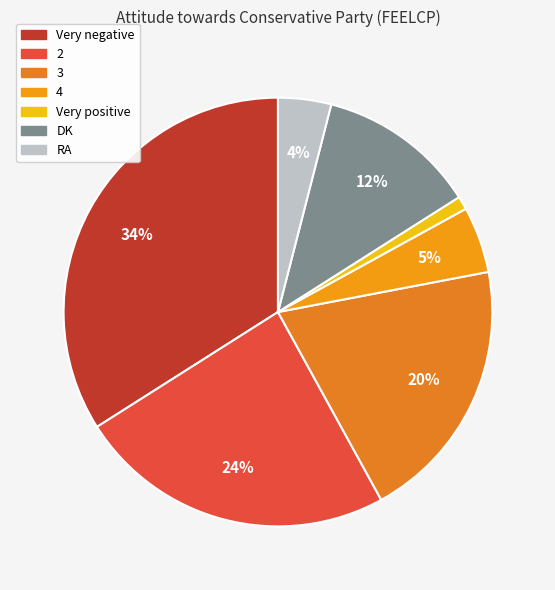

How many slices are in this pie chart?

7